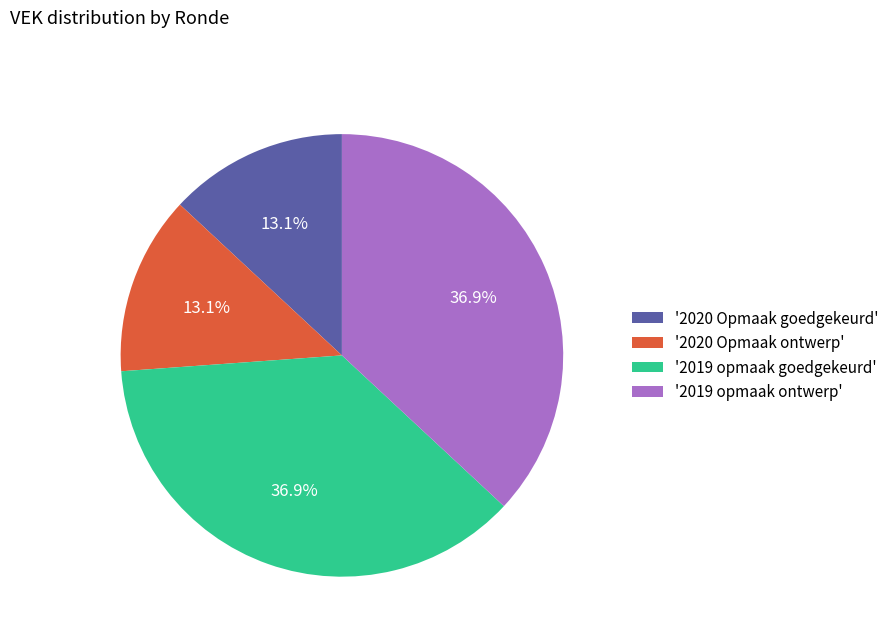

How much of the chart is everything except '2020 Opmaak goedgekeurd'?

86.9%